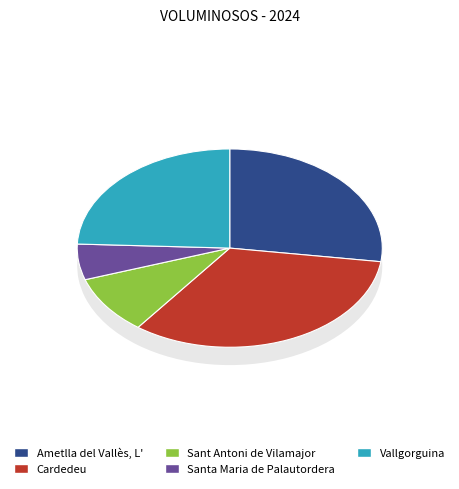

What is the largest slice in the pie chart?

Cardedeu